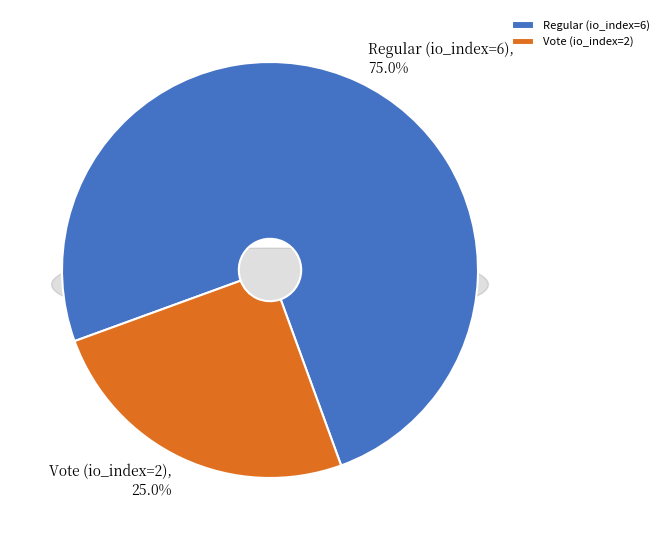

To the nearest percent, what is the combined percentage of Regular (io_index=6) and Vote (io_index=2)?

100%